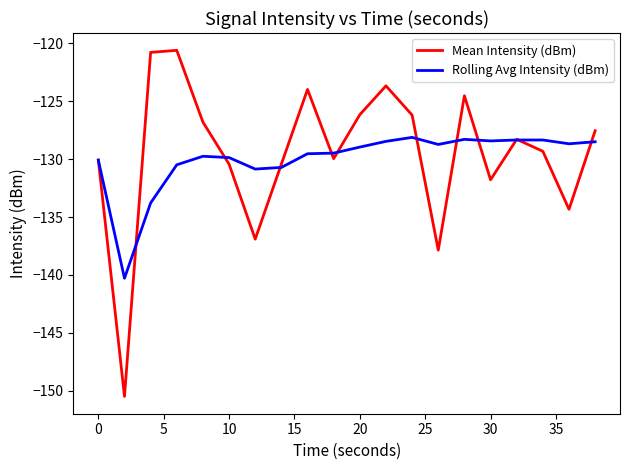

Which series has the largest total across all categories?

Mean Intensity (dBm)